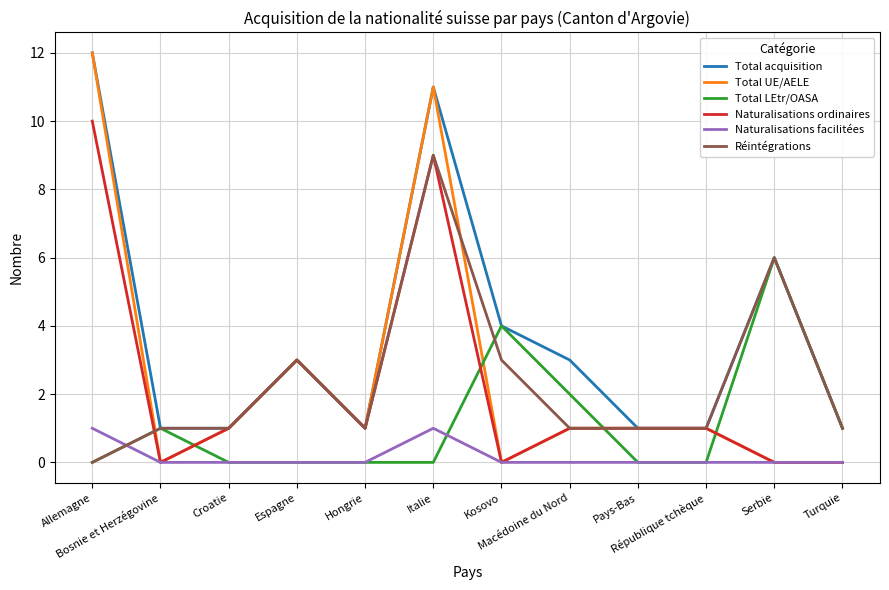

At which category does Total UE/AELE reach its first local peak?

Espagne